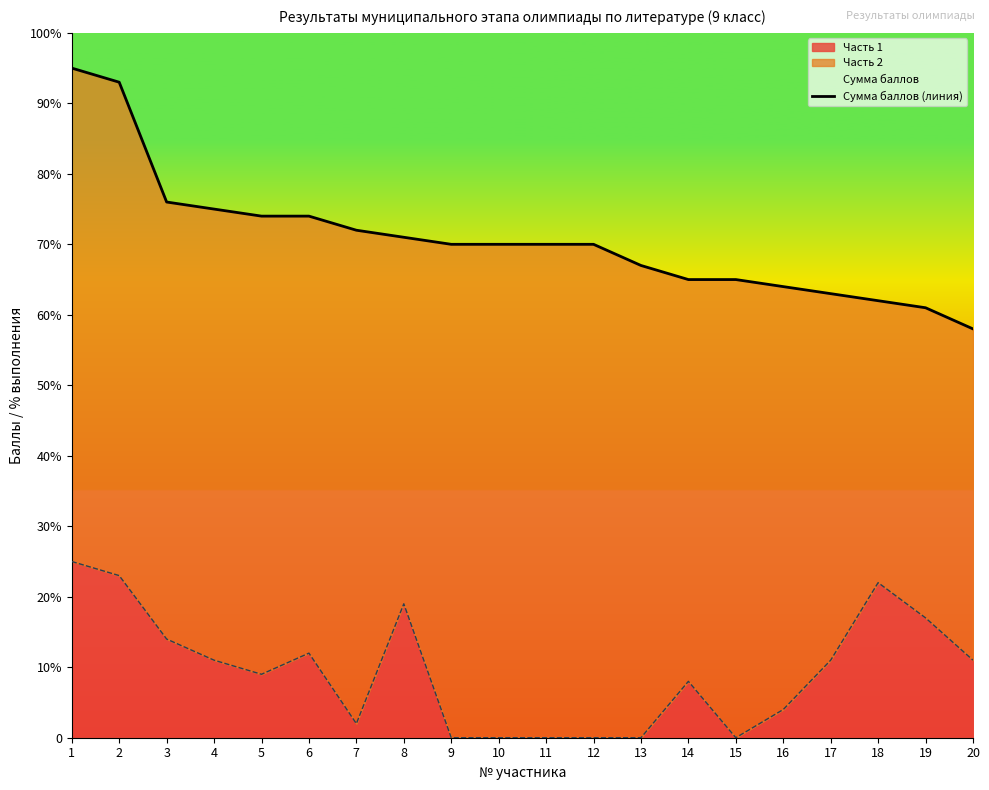

What is the change in value from 17 to 18?

-1